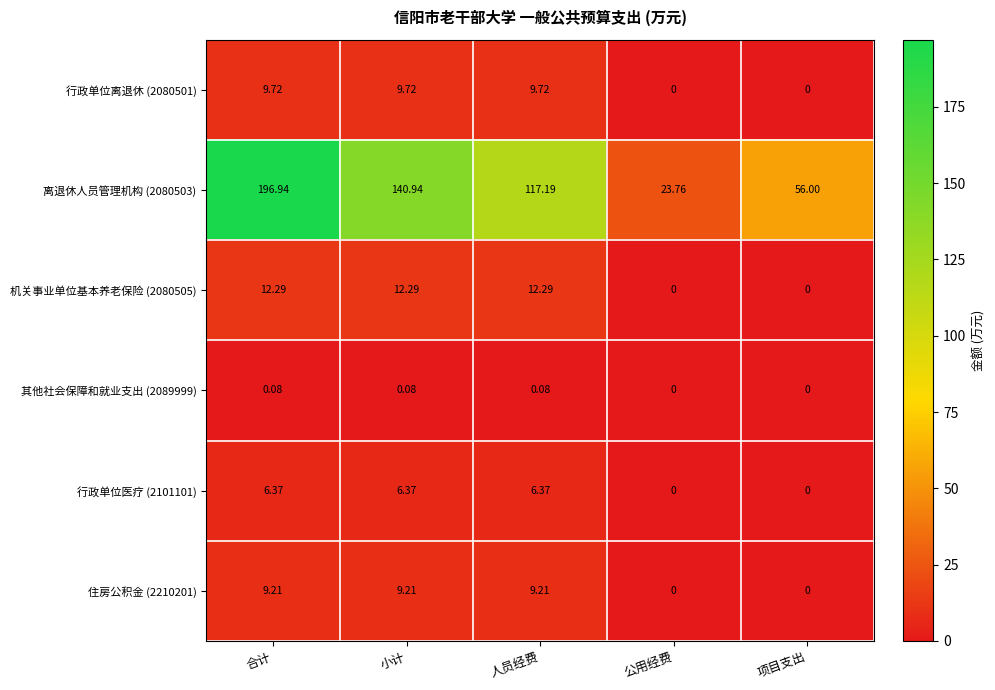

Where does the 机关事业单位基本养老保险 (2080505) series first go above 12?

合计